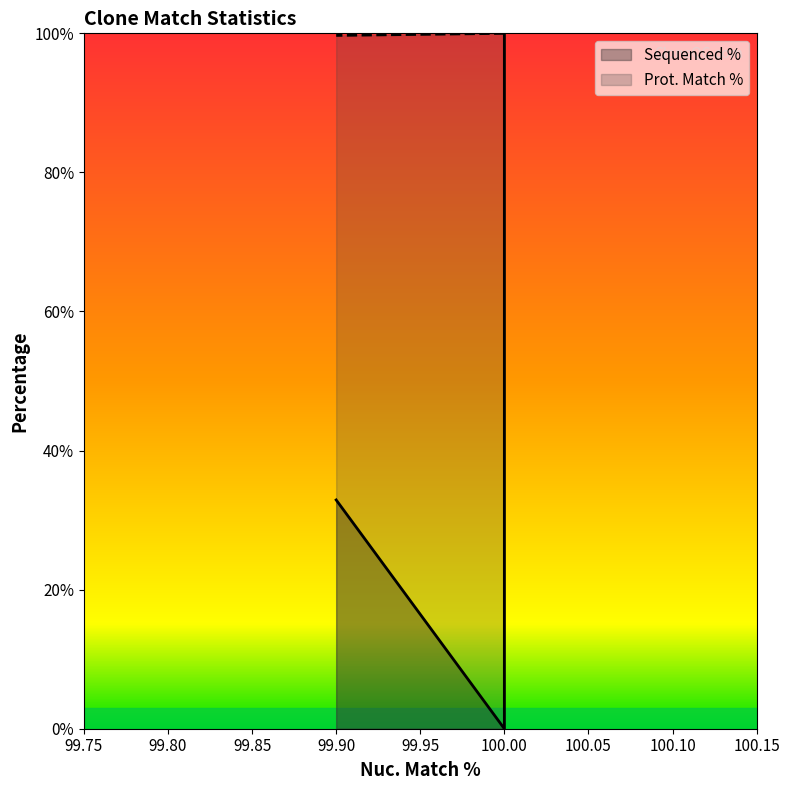

What is the difference between the highest and lowest values at 99.9?

66.8